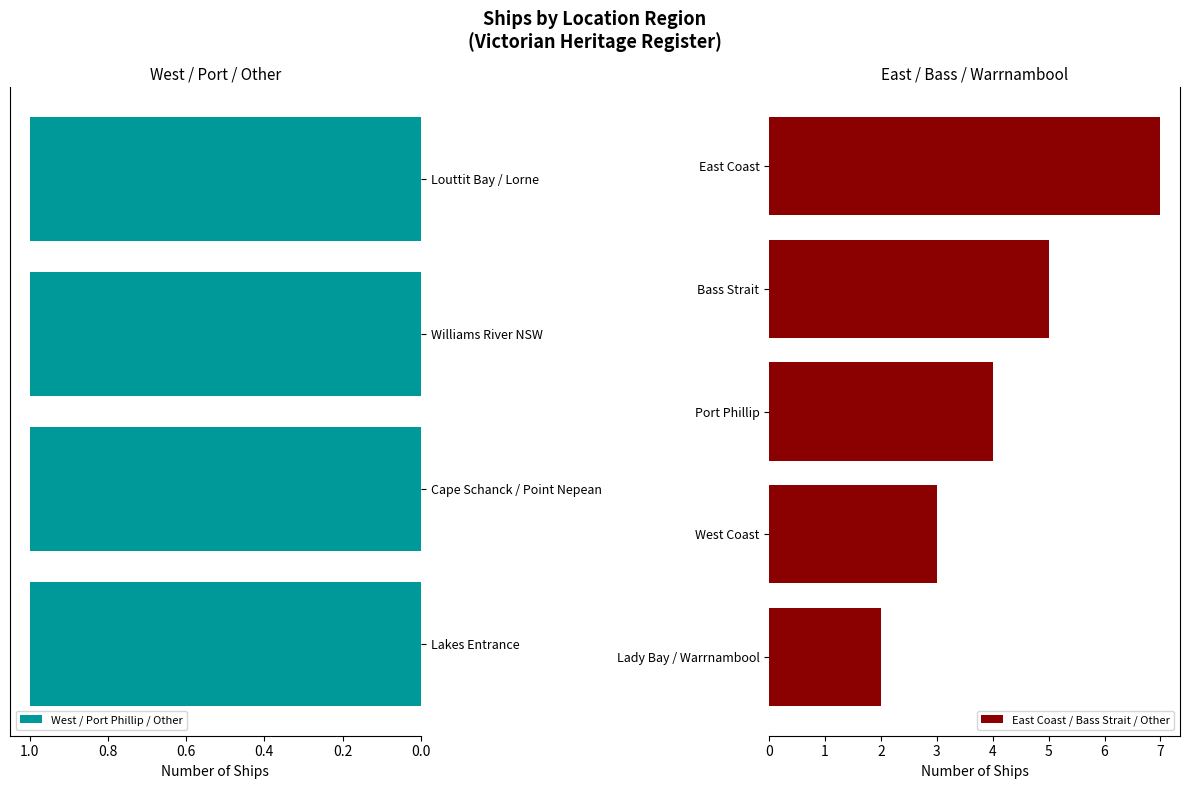

What is the difference between the East Coast / Bass Strait / Other values at East Coast and Port Phillip?

3